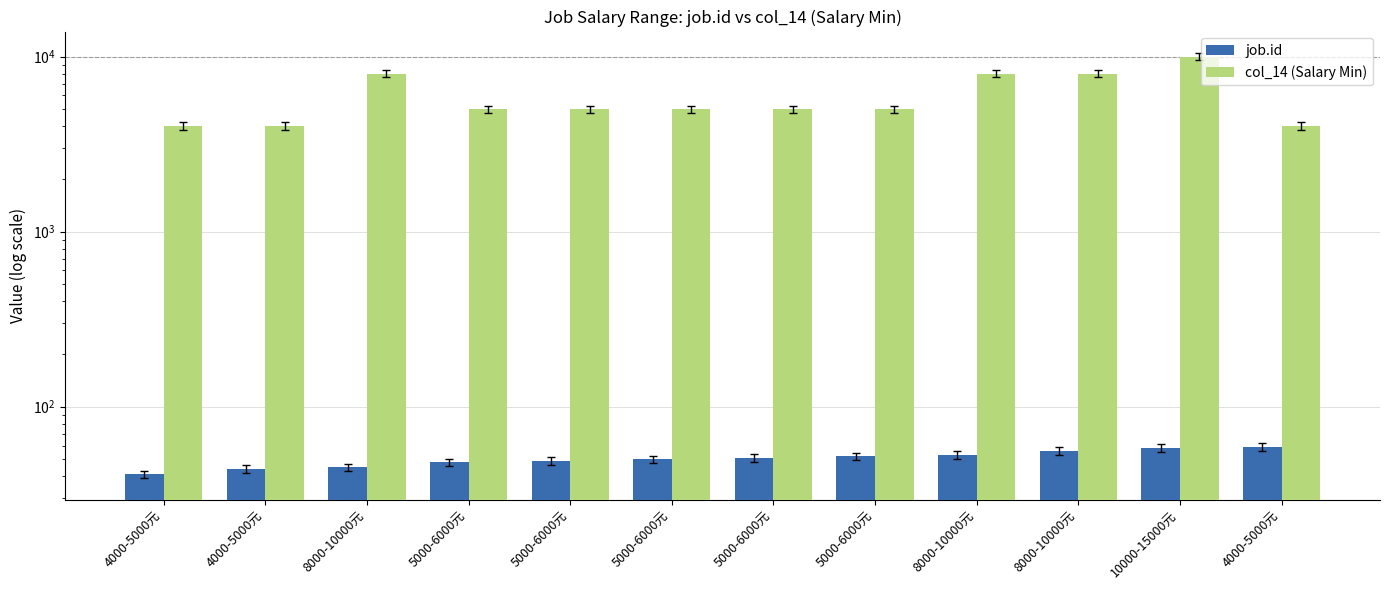

Reading right to left, what are all the values shown in this chart?

job.id: 59	58	56	53	52	51	50	49	48	45	44	41
col_14 (Salary Min): 4000	10000	8000	8000	5000	5000	5000	5000	5000	8000	4000	4000